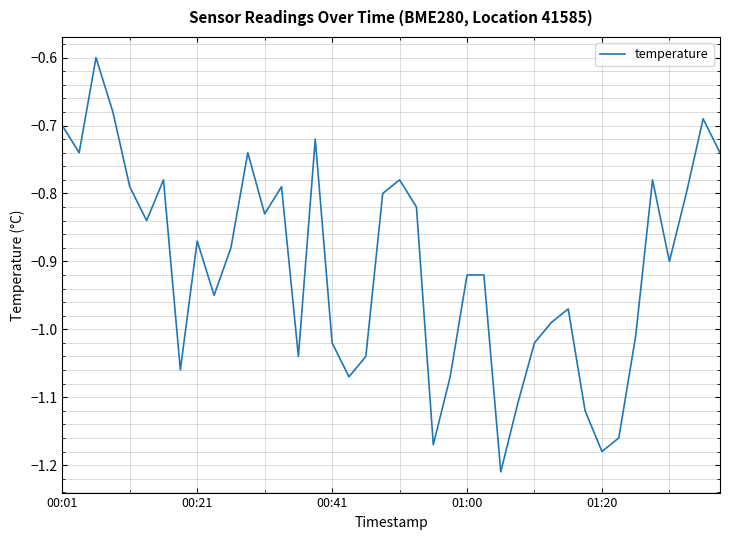

What is the difference between the maximum and minimum values?

0.6